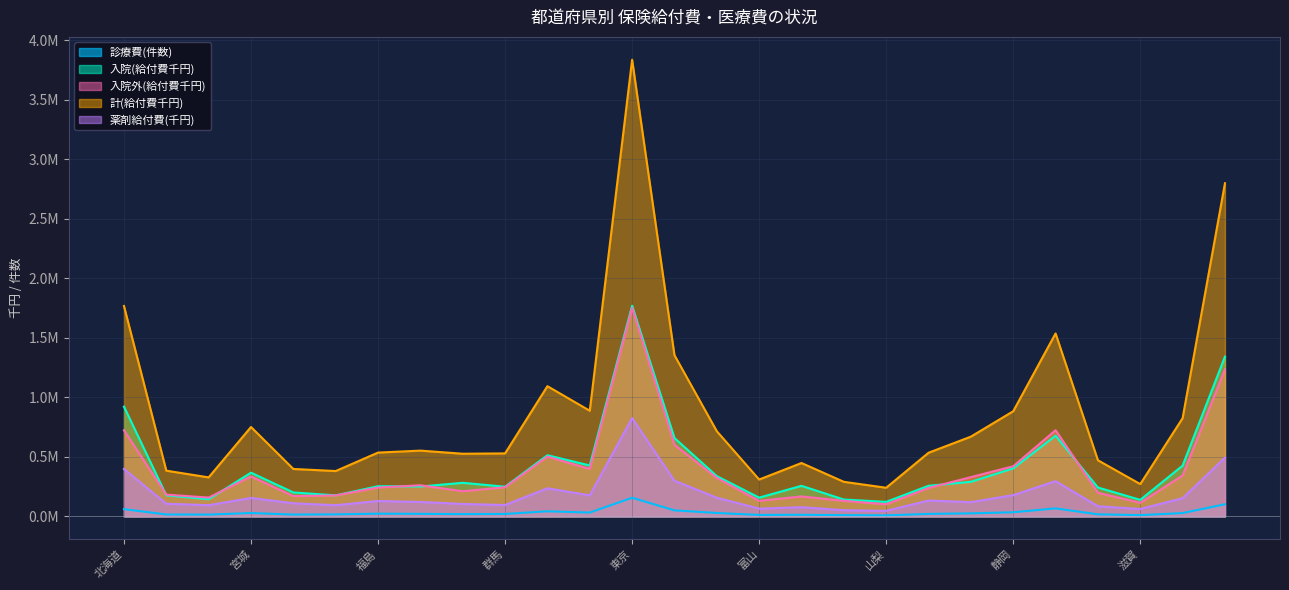

Does the chart have visible grid lines?

Yes